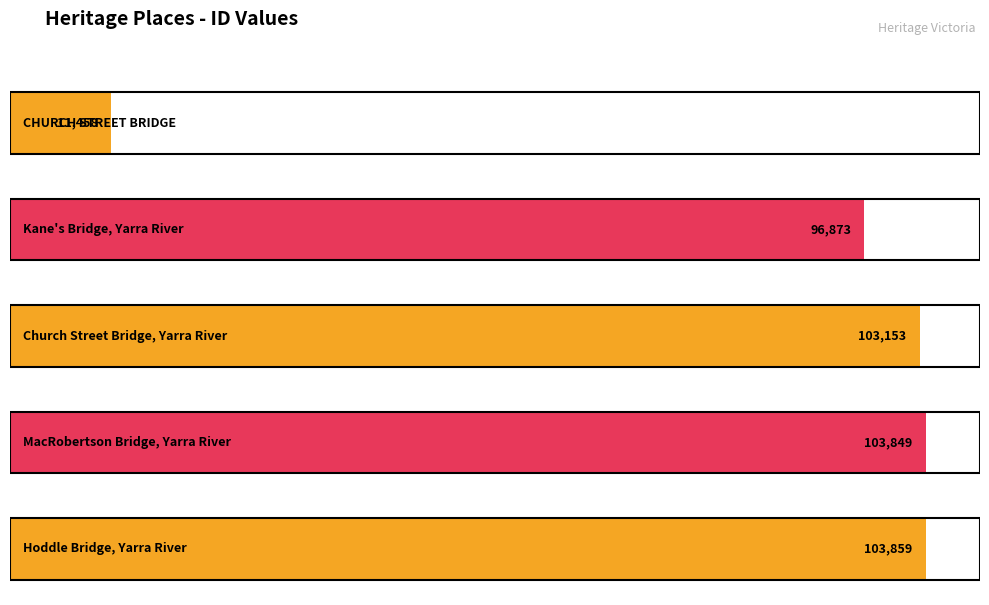

Reading left to right, extract all data points from this chart.

11458	96873	103153	103849	103859